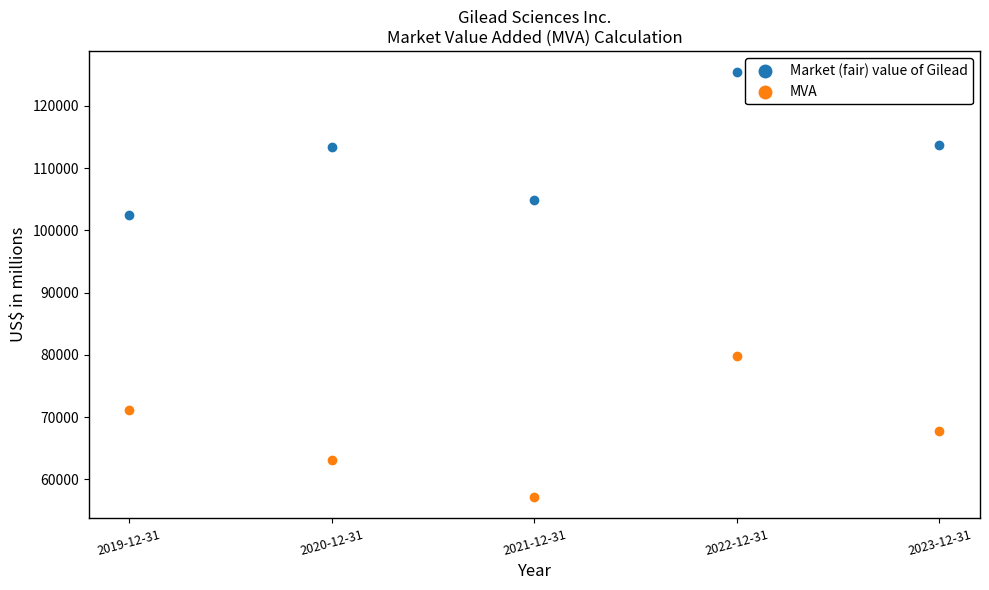

Which series contains the lowest Y value?

MVA